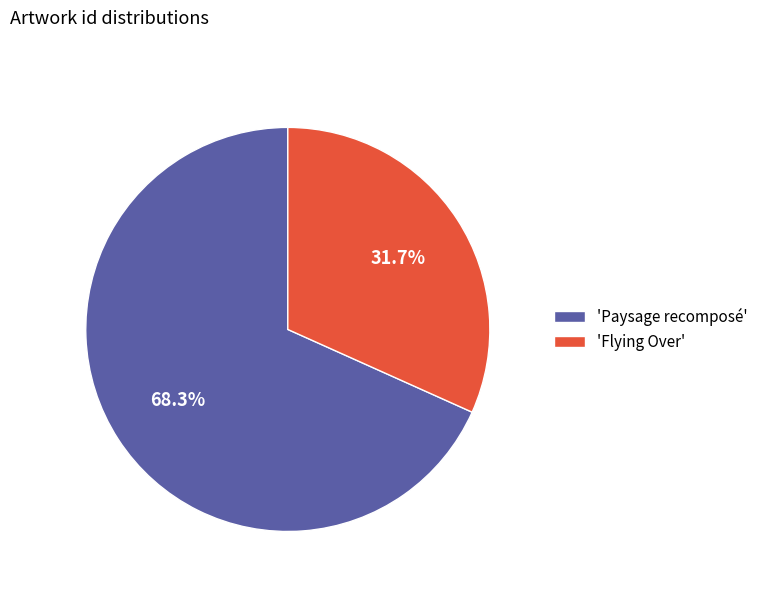

Do 'Flying Over' and 'Paysage recomposé' together represent more than half of the pie?

Yes